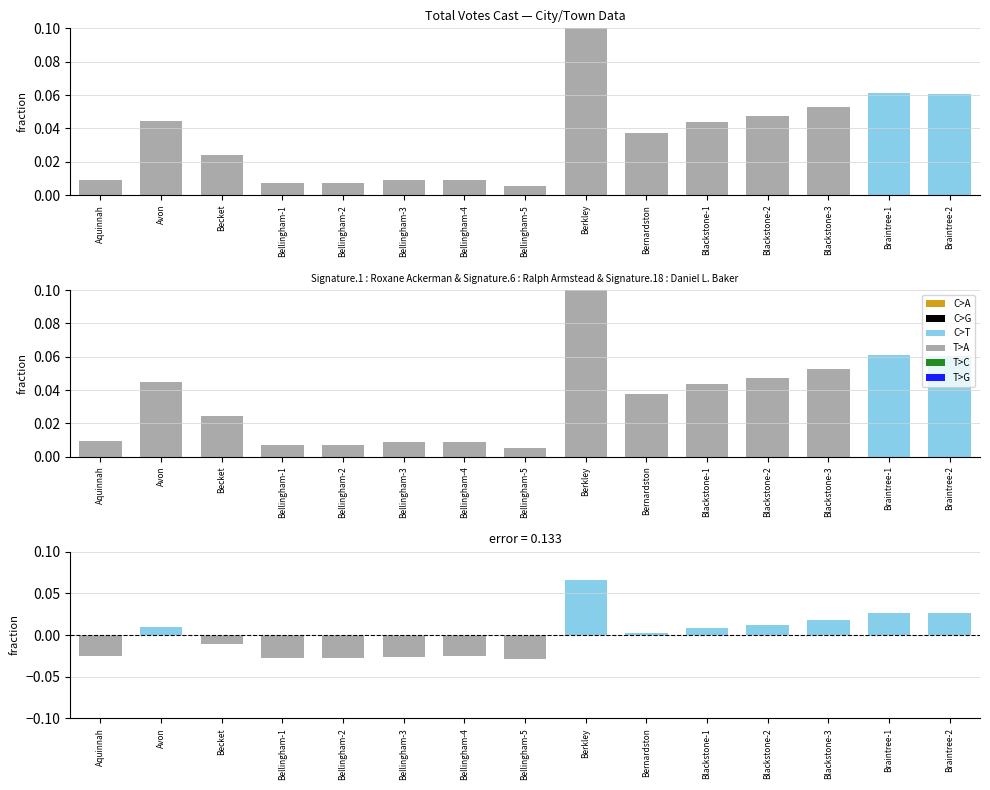

The value of Total Votes Cast at Bellingham-4 is 0.0. True or false?

False